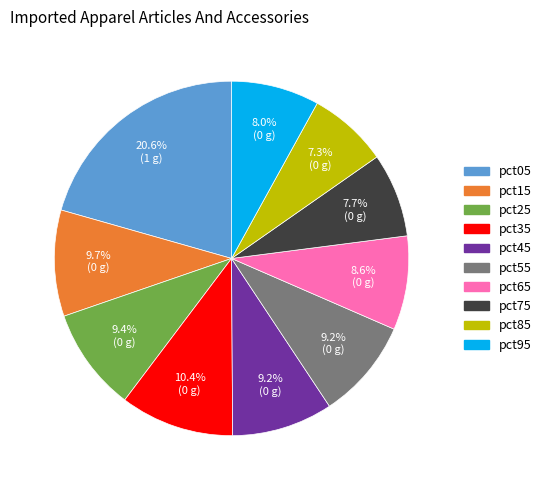

Which category has the biggest portion of the pie?

pct05